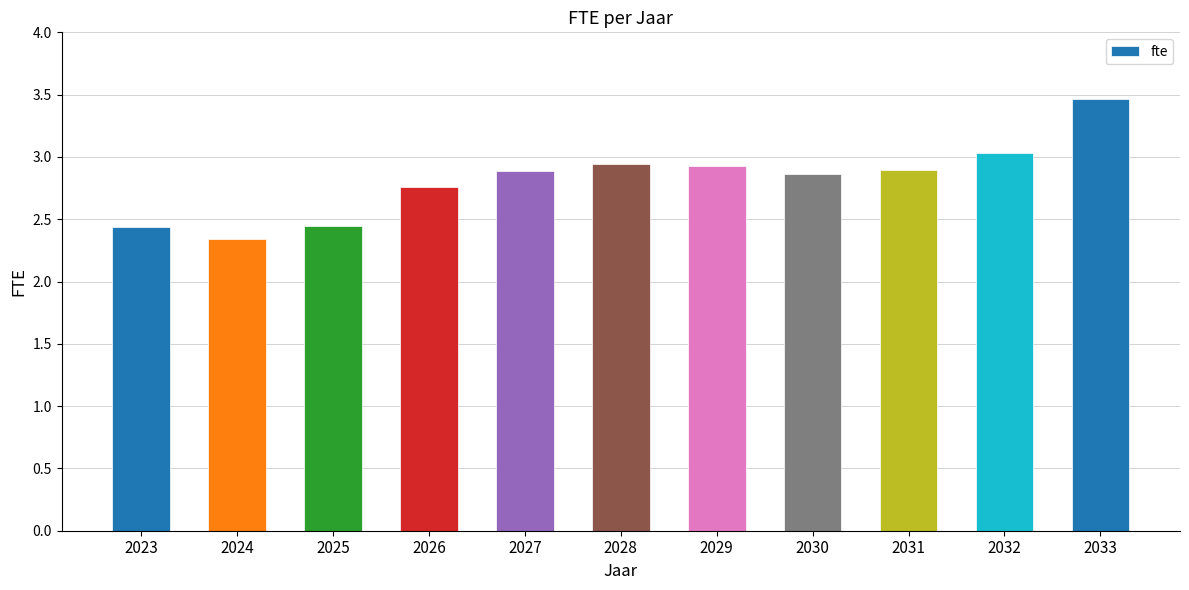

What is the difference between the values at 2027 and 2023?

0.5